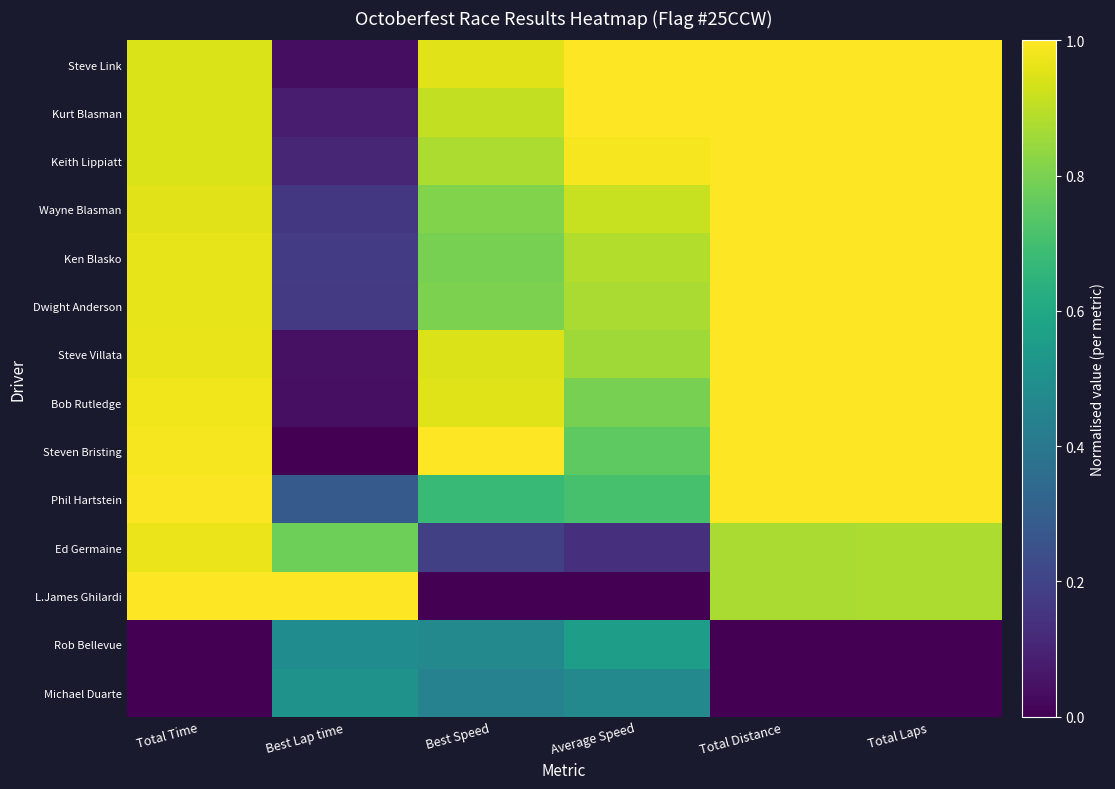

Count the number of data series in this chart.

14